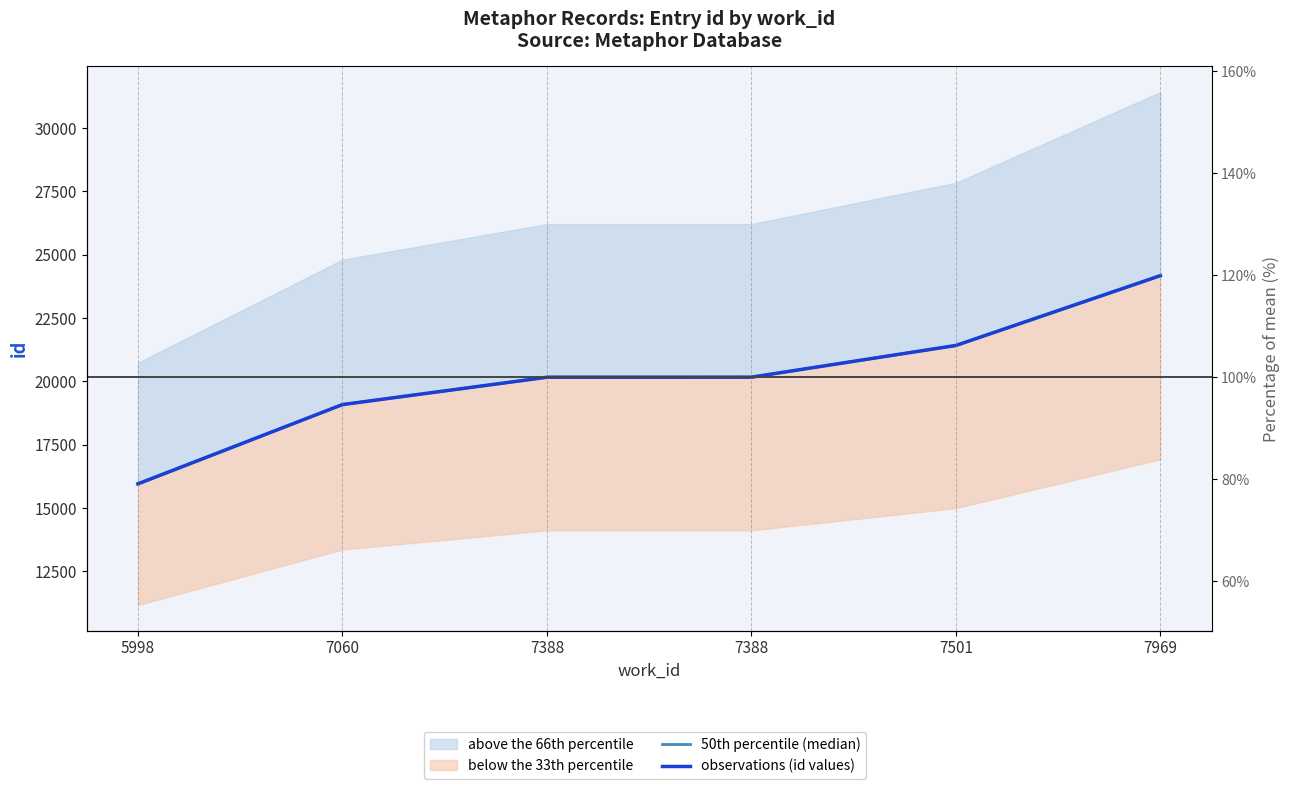

What is the difference between the maximum and minimum values in the observations (id values) series?

8225